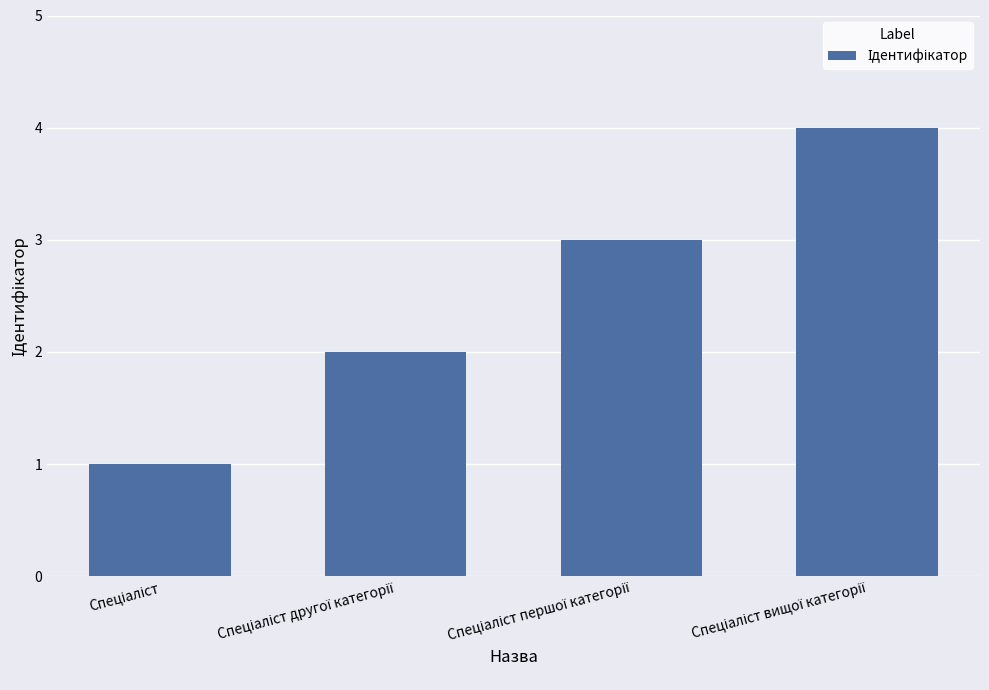

What is the difference between the maximum and minimum values?

3